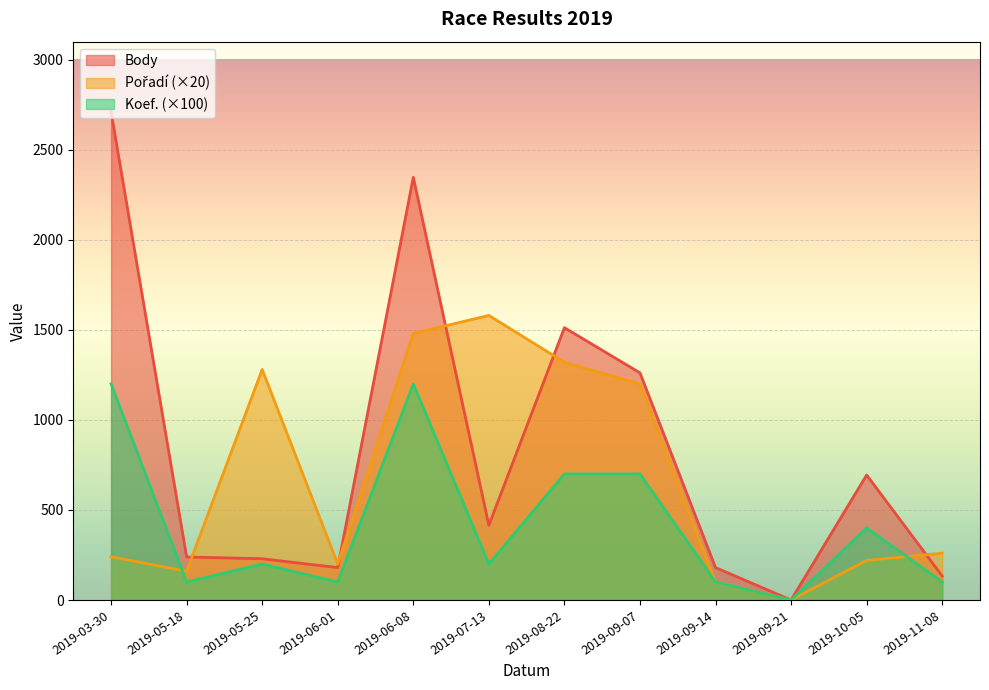

What is the value of the Pořadí point at the 6th from the left?

1580